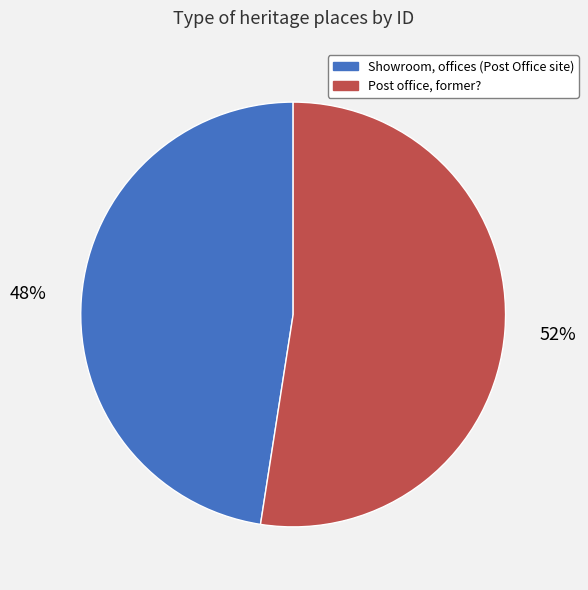

What is the ratio of the value at Showroom, offices (Post Office site) to the value at Post office, former??

0.9